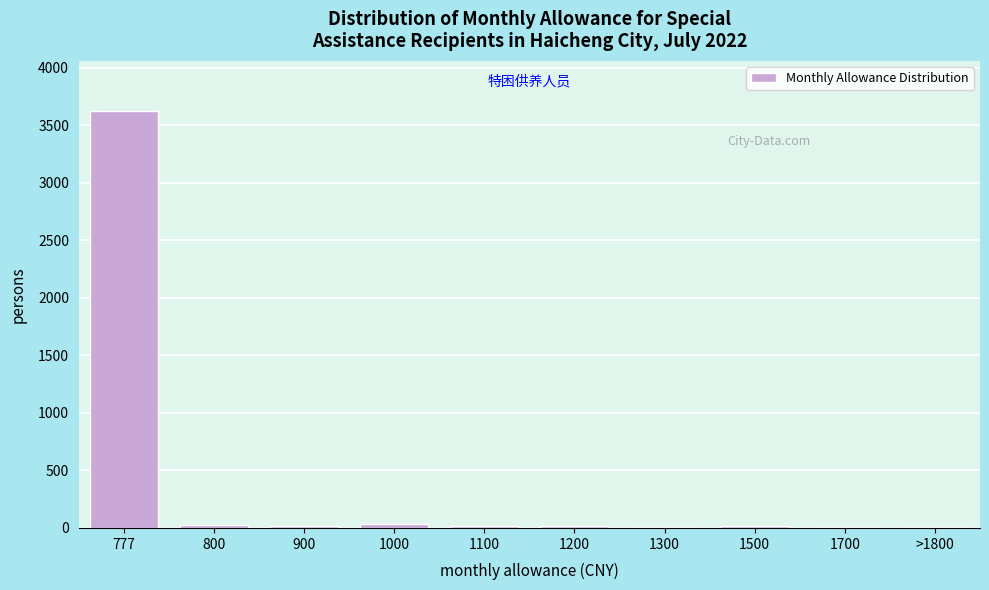

The chart shows a value of 18 at 900. True or false?

True